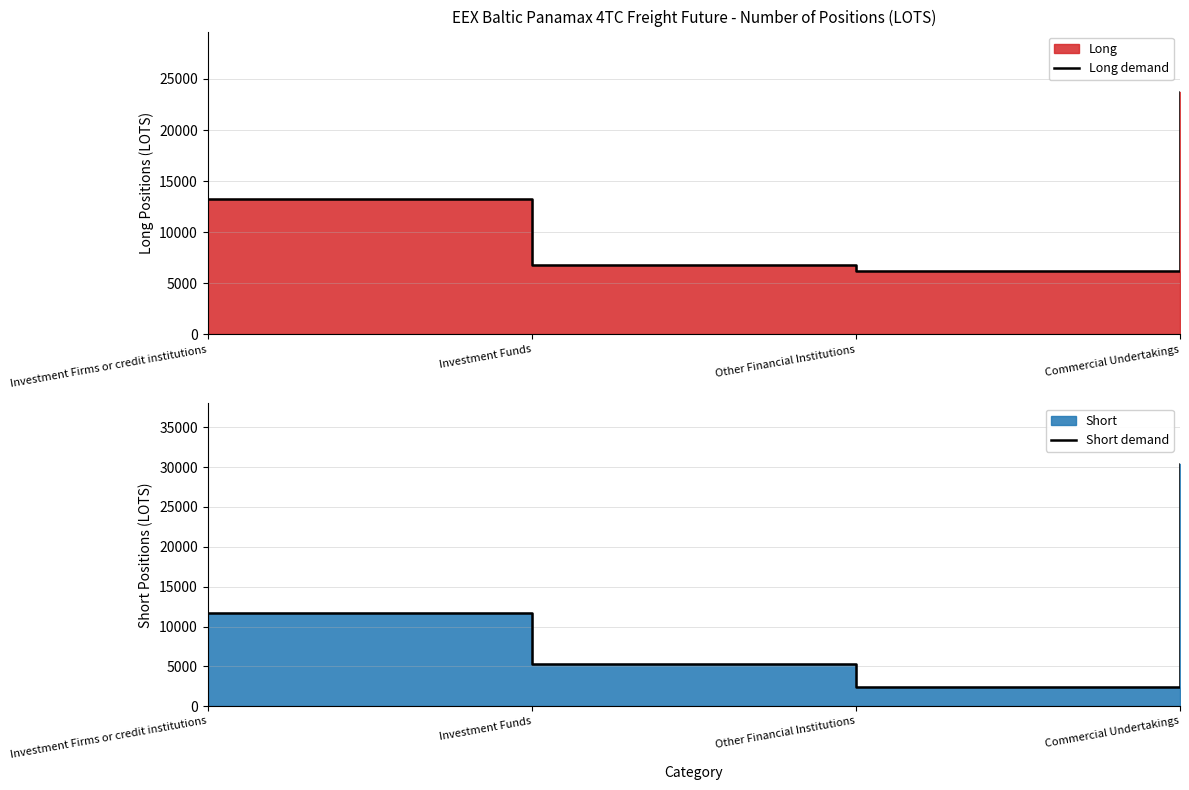

What is the lowest value of the Long demand series?

6155.7